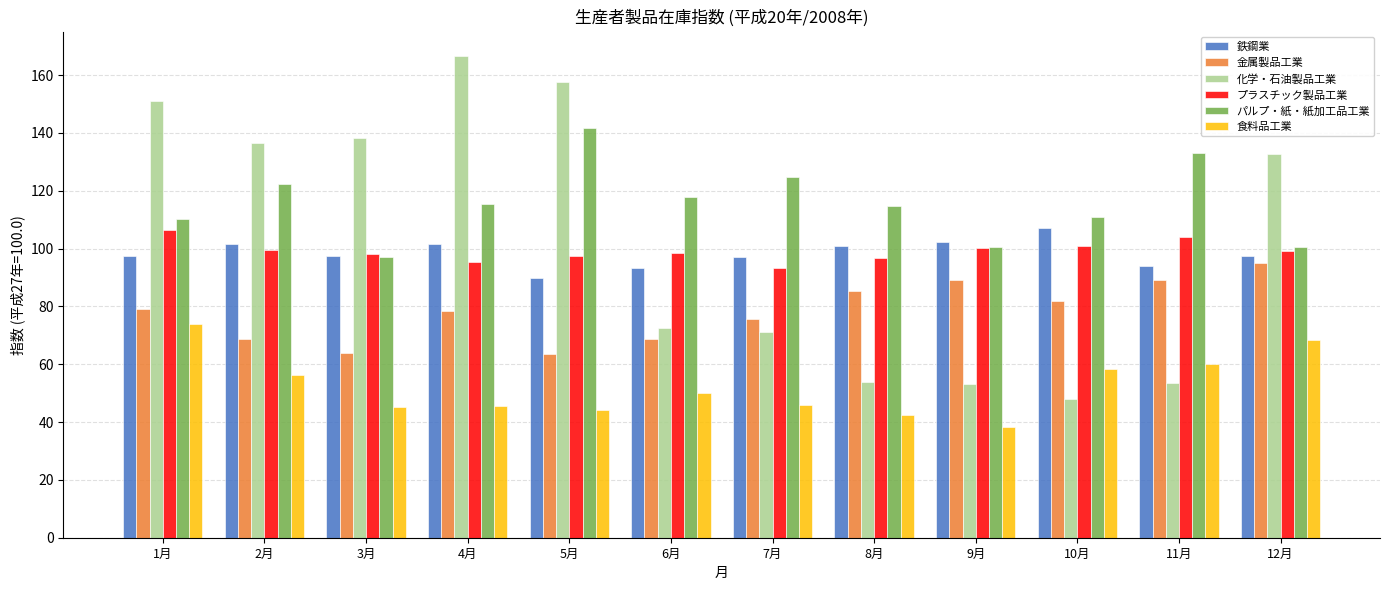

What position from the right is 10月?

3